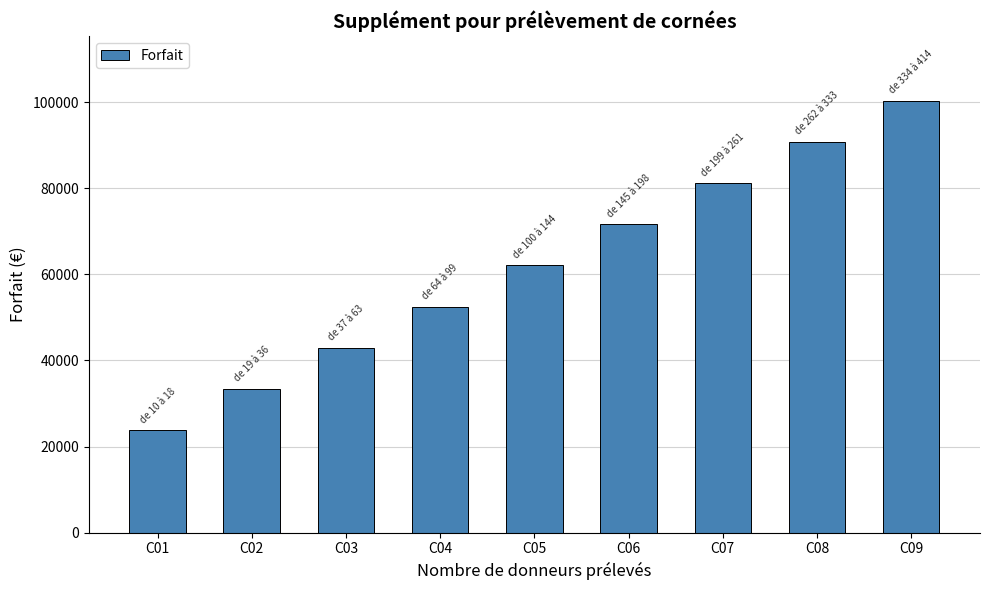

How many series are shown in this chart?

1